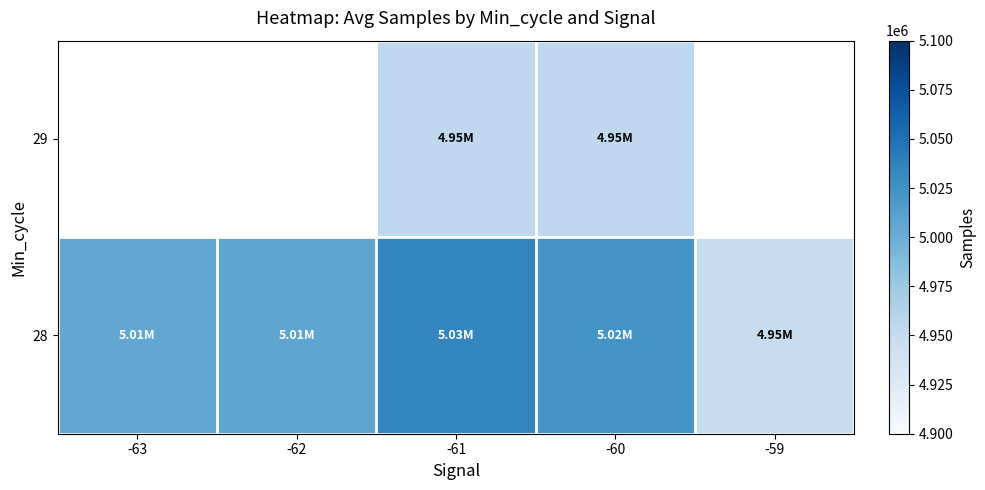

List the series in order of their peak value, lowest first.

28, 29